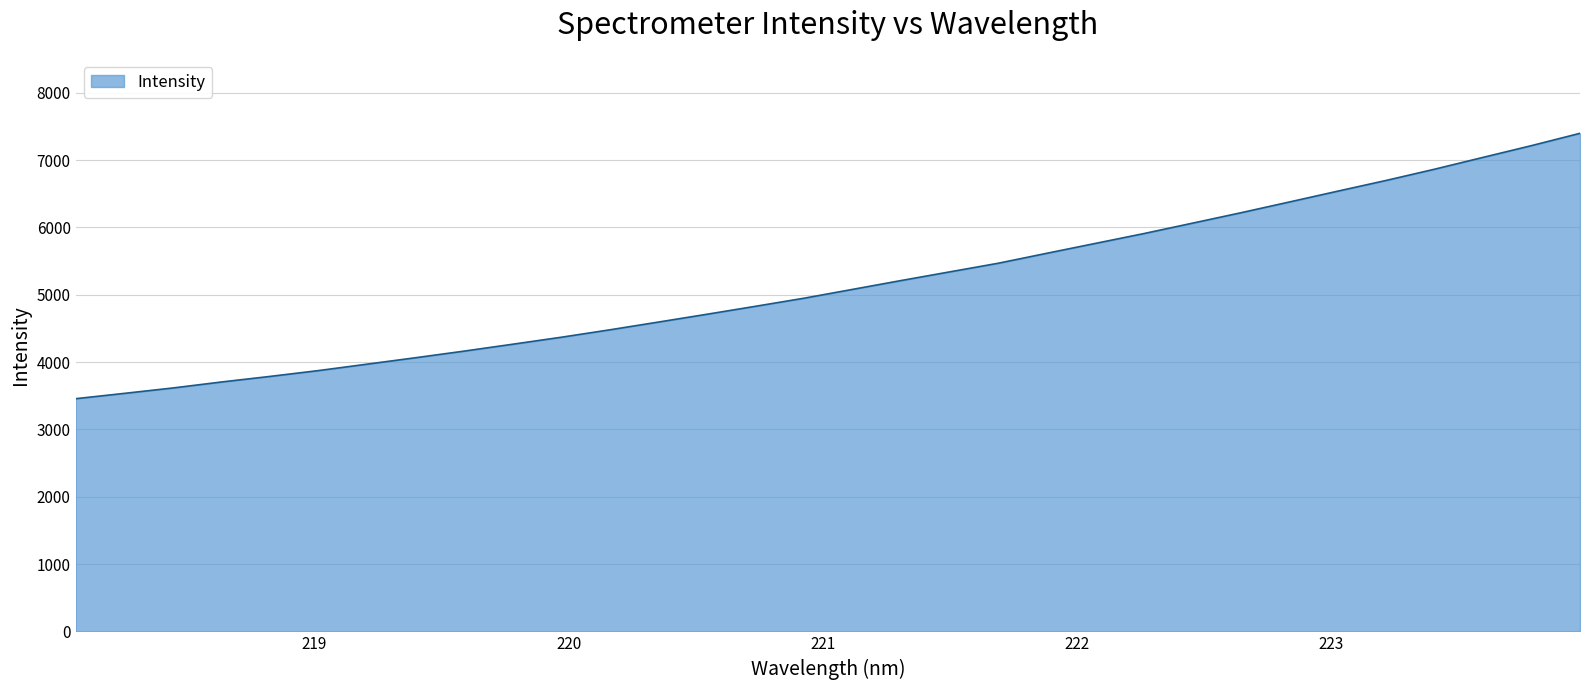

What is the difference between the maximum and minimum values?

3940.9